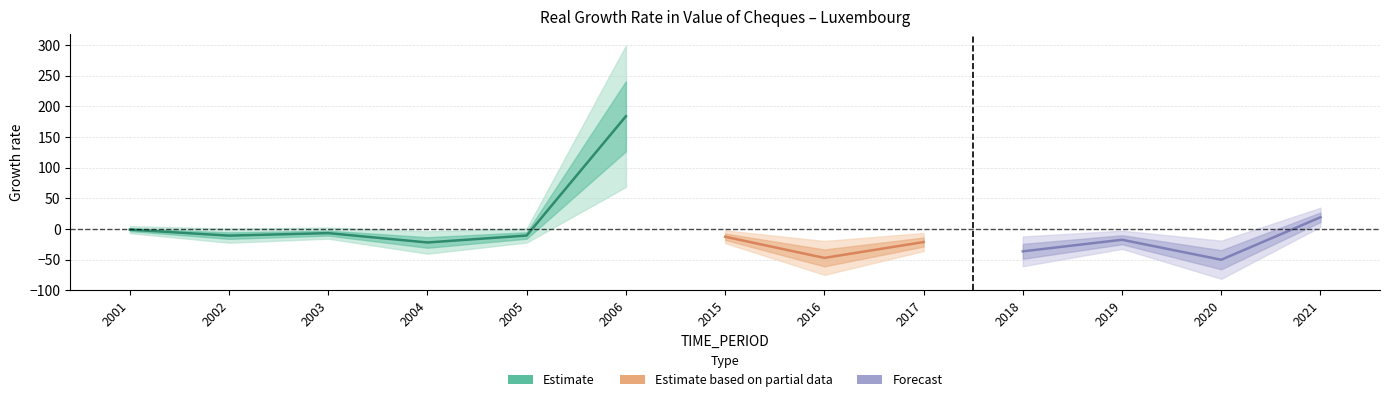

Reading left to right, what are all the values shown in this chart?

-1.1	-10.9	-6.8	-22.0	-10.7	183.7	-12.7	-47.2	-21.3	-36.5	-17.6	-50.2	19.1